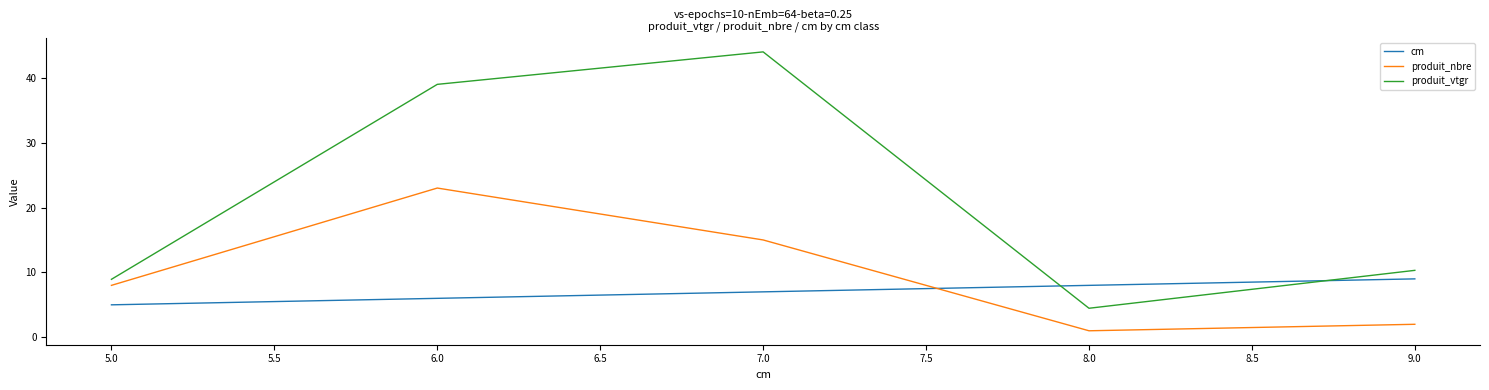

At which label does produit_vtgr first exceed 10?

6.0